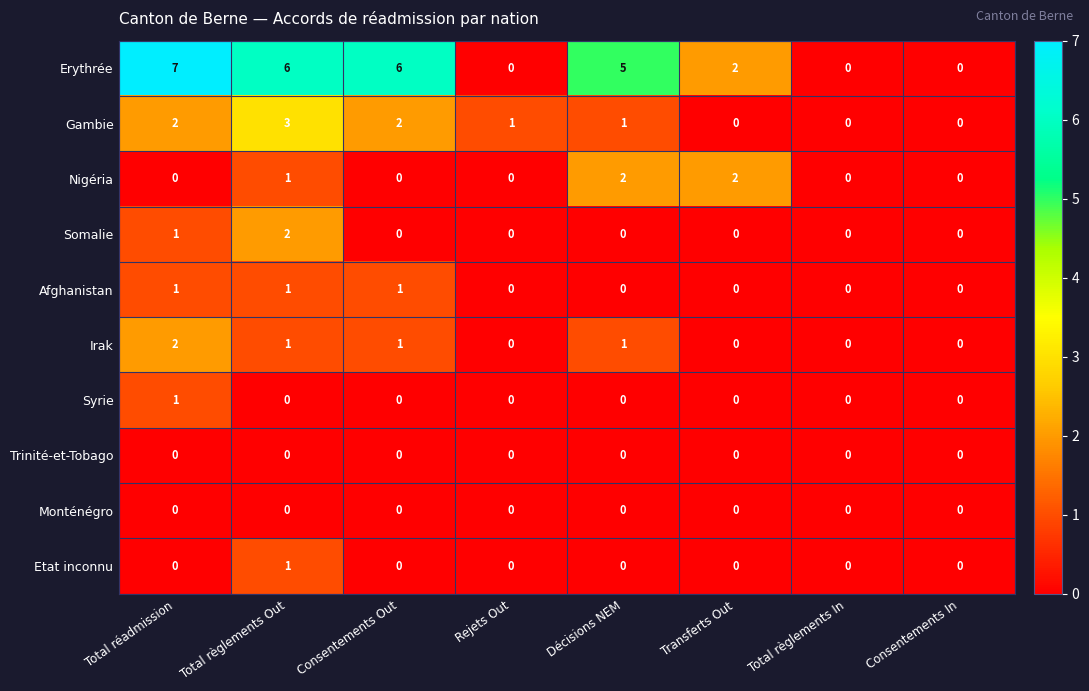

Which series has the largest total across all categories?

Erythrée